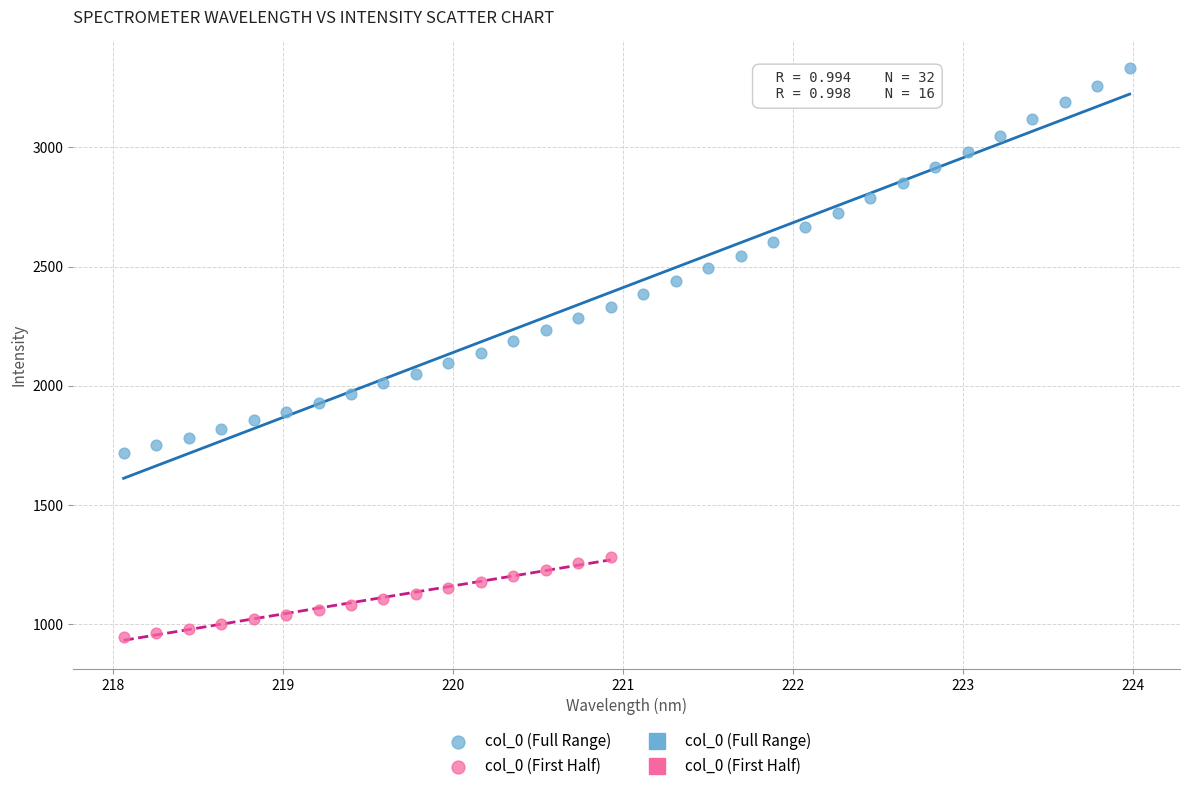

Which series has the largest Y range (max minus min)?

col_0 (Full Range)